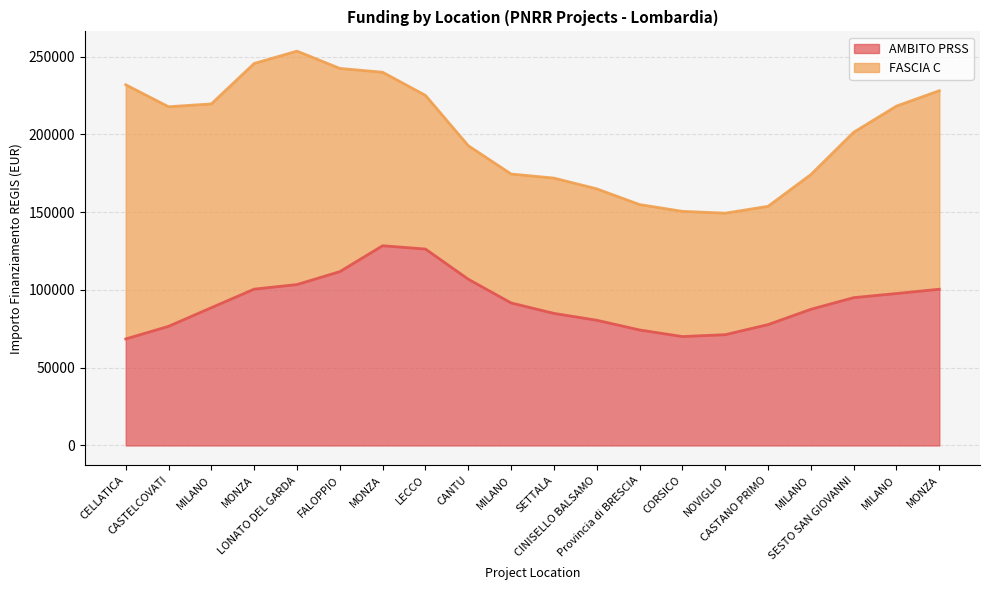

True or false: FASCIA C has a value of 163198.8 at MONZA.

True